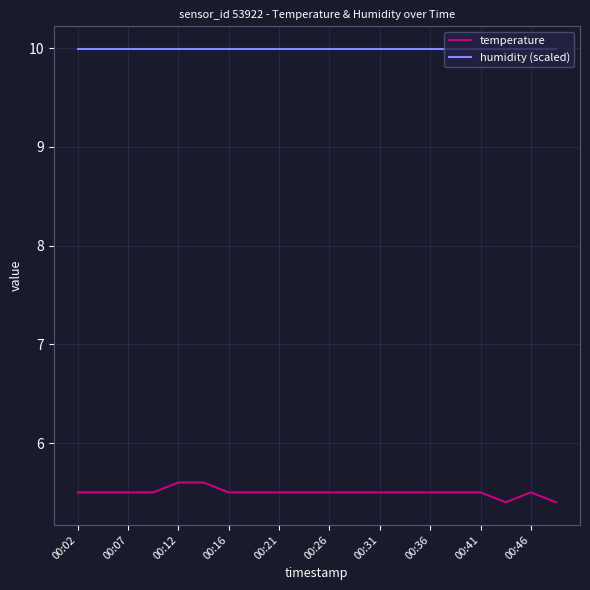

What is the minimum value for temperature?

5.4